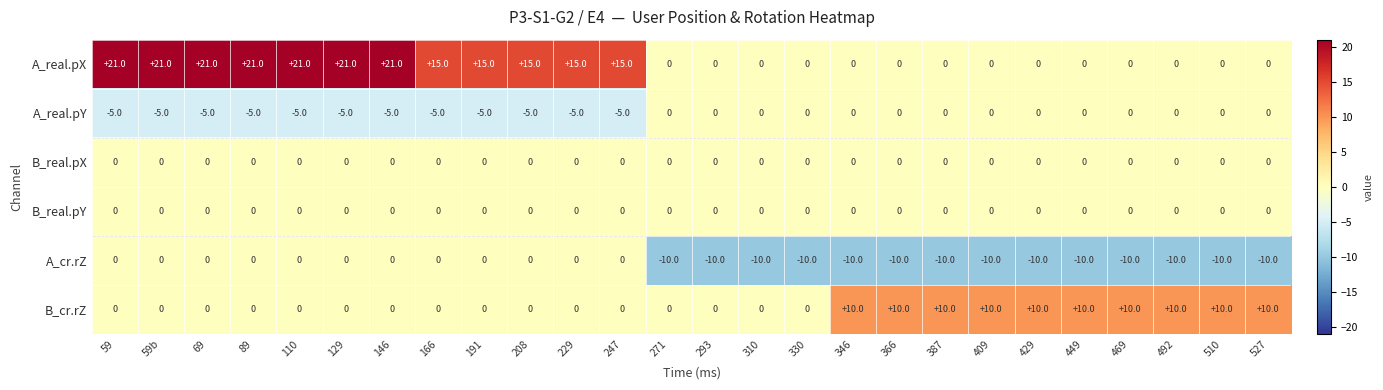

What is the maximum value shown in the chart?

21